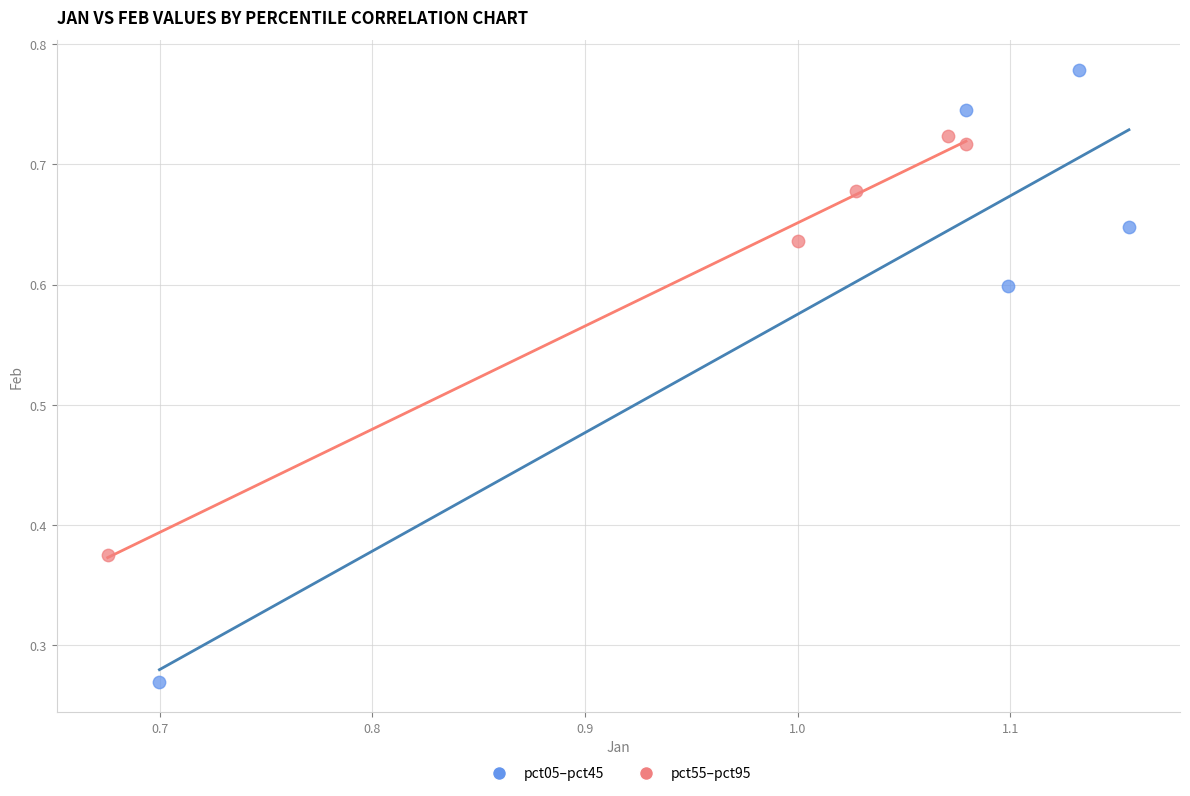

Which series contains the highest Y value?

pct05–pct45